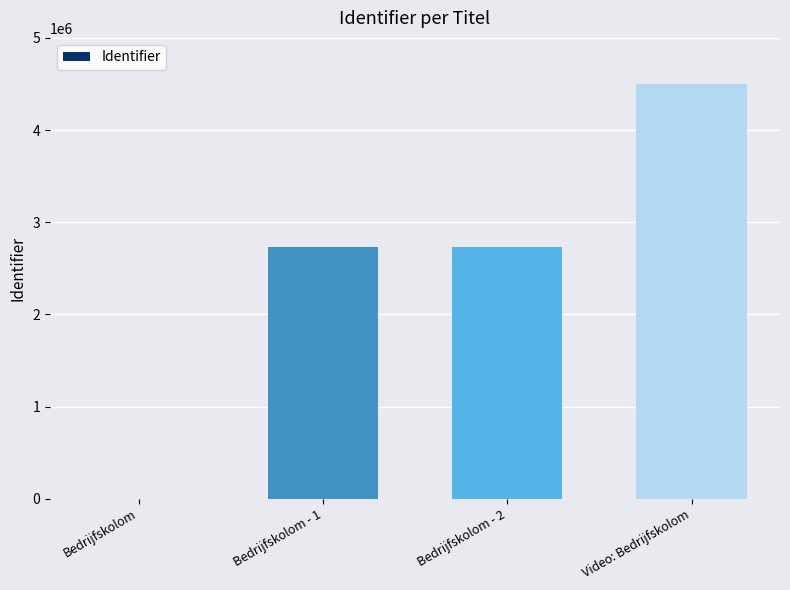

Are the bars horizontal?

No